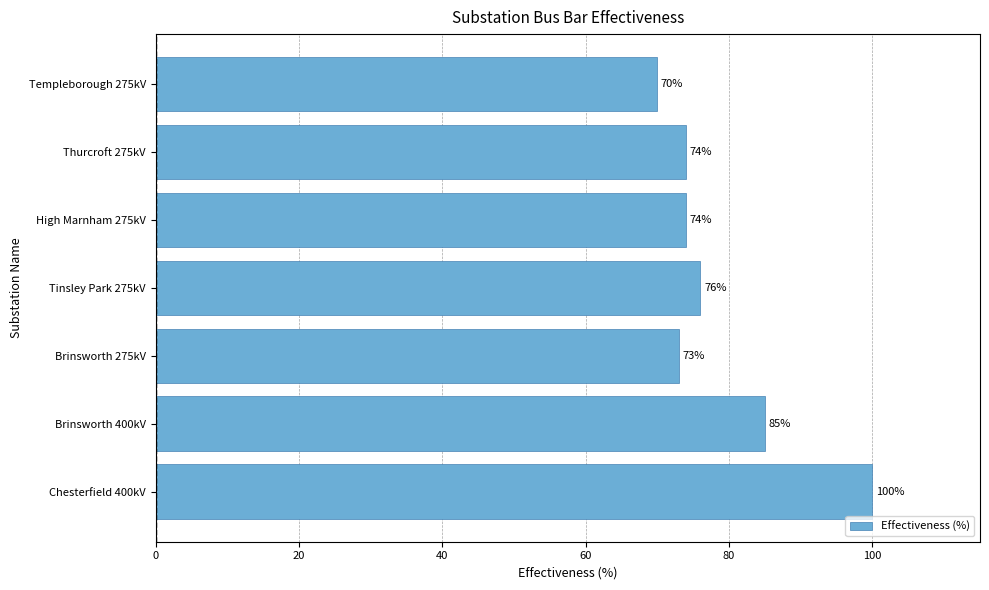

What is the smallest value displayed?

70